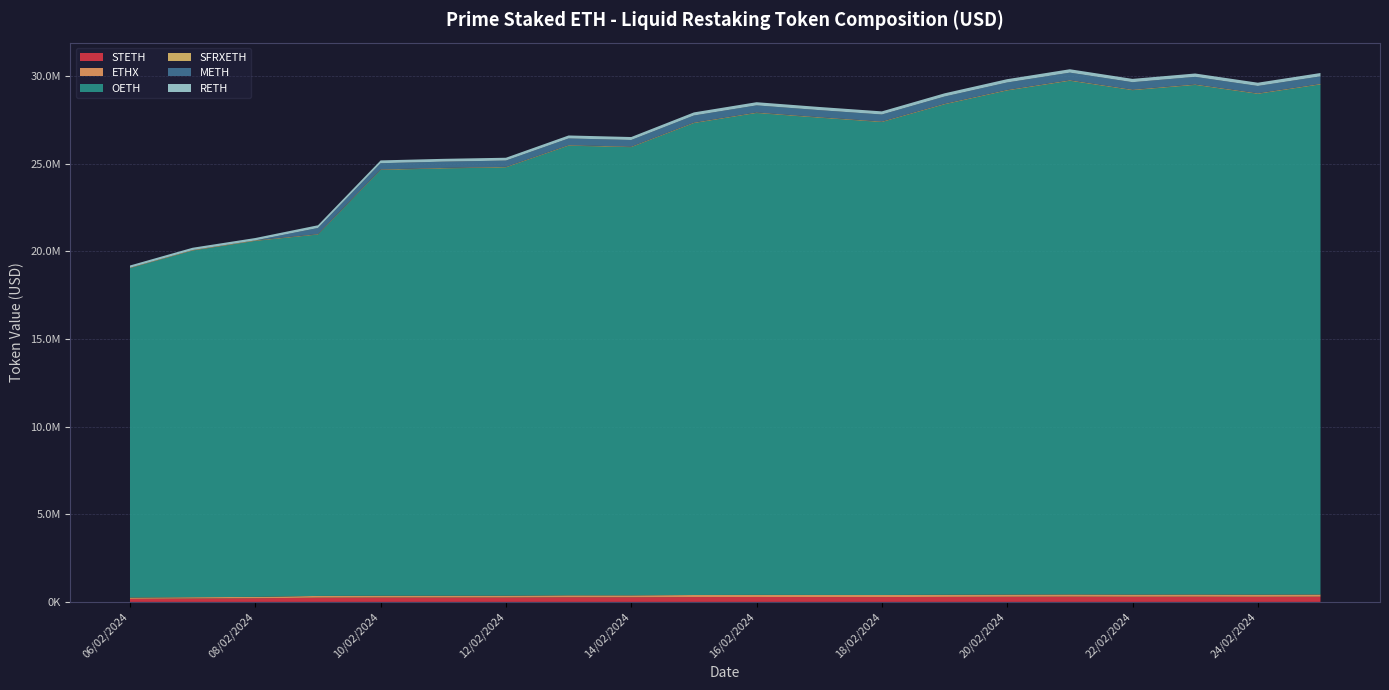

Reading left to right, list all the values displayed in this chart.

STETH: 06/02/2024=174960.3	07/02/2024=193605.0	08/02/2024=208681.2	09/02/2024=242070.5	10/02/2024=248639.4	11/02/2024=249223.8	12/02/2024=250292.1	13/02/2024=264948.6	14/02/2024=263496.8	15/02/2024=277228.1	16/02/2024=282182.2	17/02/2024=279210.0	18/02/2024=277876.4	19/02/2024=286865.8	20/02/2024=294079.8	21/02/2024=299468.7	22/02/2024=294553.2	23/02/2024=297734.0	24/02/2024=292253.7	25/02/2024=298003.8
ETHX: 06/02/2024=74795.3	07/02/2024=77664.6	08/02/2024=79705.1	09/02/2024=101089.8	10/02/2024=106368.0	11/02/2024=106528.8	12/02/2024=107083.6	13/02/2024=112796.2	14/02/2024=112424.0	15/02/2024=118456.6	16/02/2024=120436.6	17/02/2024=119529.3	18/02/2024=118775.8	19/02/2024=121933.2	20/02/2024=125589.5	21/02/2024=127826.3	22/02/2024=125066.9	23/02/2024=125513.5	24/02/2024=124343.0	25/02/2024=126689.3
OETH: 06/02/2024=18793487.6	07/02/2024=19775075.9	08/02/2024=20308402.5	09/02/2024=20615144.6	10/02/2024=24289545.9	11/02/2024=24374947.3	12/02/2024=24434804.5	13/02/2024=25650527.2	14/02/2024=25567872.3	15/02/2024=26920516.0	16/02/2024=27489494.2	17/02/2024=27225130.8	18/02/2024=26978747.4	19/02/2024=27977020.7	20/02/2024=28757039.6	21/02/2024=29302459.1	22/02/2024=28773621.7	23/02/2024=29068896.6	24/02/2024=28566471.4	25/02/2024=29096592.2
SFRXETH: 06/02/2024=23116.8	07/02/2024=28908.1	08/02/2024=29681.8	09/02/2024=29546.5	10/02/2024=30394.5	11/02/2024=30479.2	12/02/2024=30597.7	13/02/2024=32412.6	14/02/2024=32256.7	15/02/2024=33761.8	16/02/2024=34527.3	17/02/2024=34191.0	18/02/2024=34020.5	19/02/2024=35156.3	20/02/2024=36011.7	21/02/2024=36688.8	22/02/2024=36056.7	23/02/2024=36381.6	24/02/2024=35674.6	25/02/2024=36376.5
METH: 06/02/2024=792.8	07/02/2024=919.9	08/02/2024=940.9	09/02/2024=346041.7	10/02/2024=355188.2	11/02/2024=357715.7	12/02/2024=358365.2	13/02/2024=381533.6	14/02/2024=378833.6	15/02/2024=400943.1	16/02/2024=402941.8	17/02/2024=401443.8	18/02/2024=399181.4	19/02/2024=411712.4	20/02/2024=422969.8	21/02/2024=431378.5	22/02/2024=422986.7	23/02/2024=428469.5	24/02/2024=417137.7	25/02/2024=427524.1
RETH: 06/02/2024=127093.6	07/02/2024=130914.0	08/02/2024=134414.9	09/02/2024=155421.6	10/02/2024=159893.8	11/02/2024=160251.4	12/02/2024=160788.7	13/02/2024=170382.5	14/02/2024=169317.8	15/02/2024=177915.1	16/02/2024=181218.3	17/02/2024=179451.2	18/02/2024=178712.0	19/02/2024=184545.3	20/02/2024=188946.9	21/02/2024=192709.2	22/02/2024=189153.4	23/02/2024=191220.4	24/02/2024=187690.9	25/02/2024=191001.6